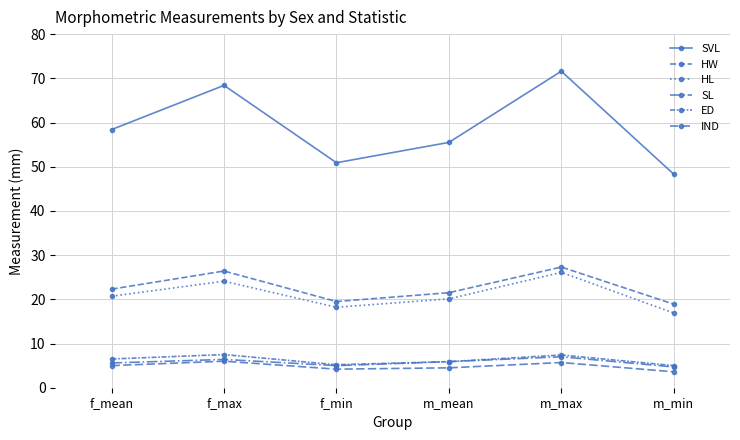

How many distinct data groups are displayed?

6